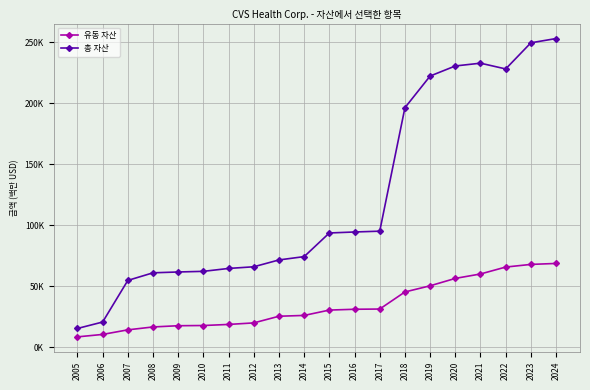

True or false: 총 자산 and 유동 자산 cross at least once.

False